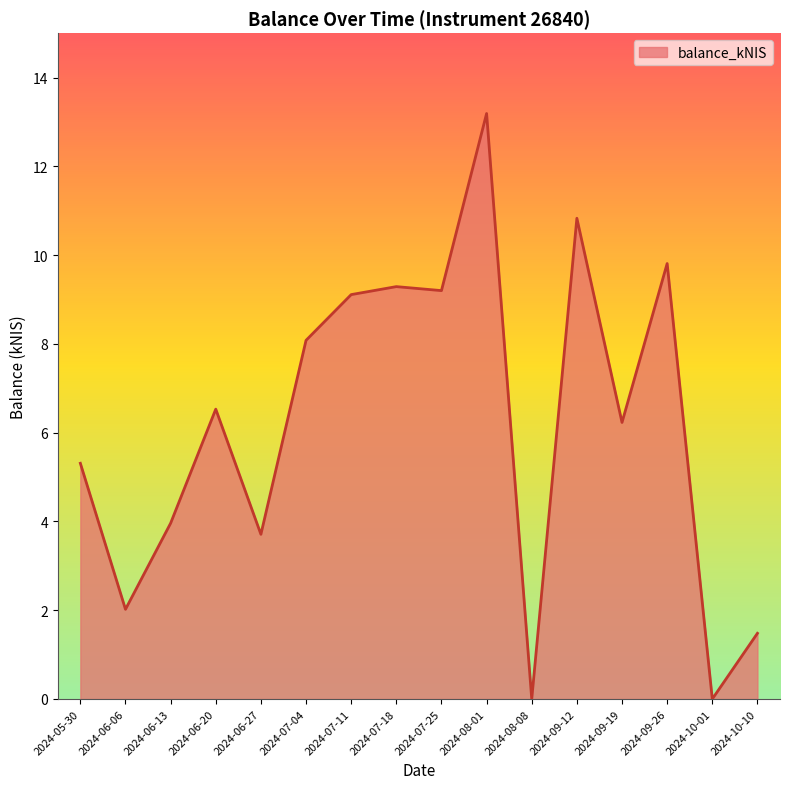

Which has a higher value, 2024-07-04 or 2024-09-12?

2024-09-12